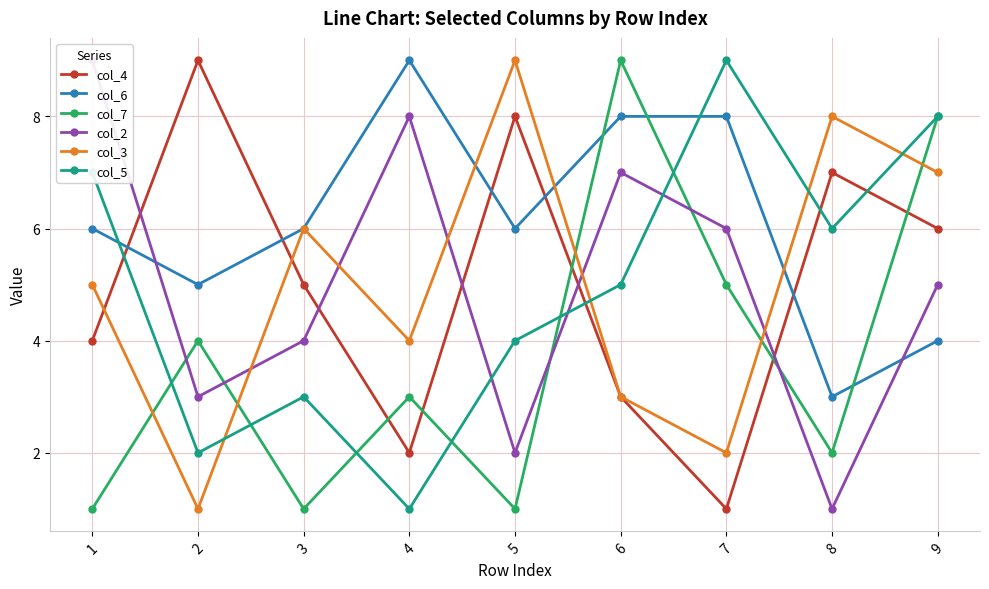

True or false: col_2 and col_4 cross at least once.

True